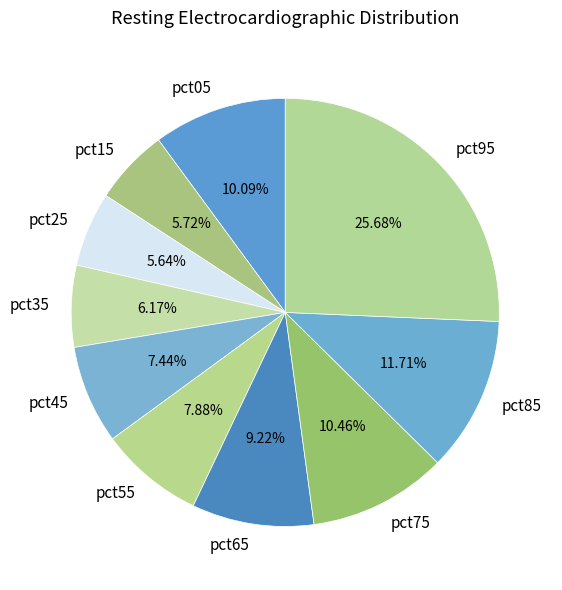

Rank the categories by value from highest to lowest.

pct95, pct85, pct75, pct05, pct65, pct55, pct45, pct35, pct15, pct25